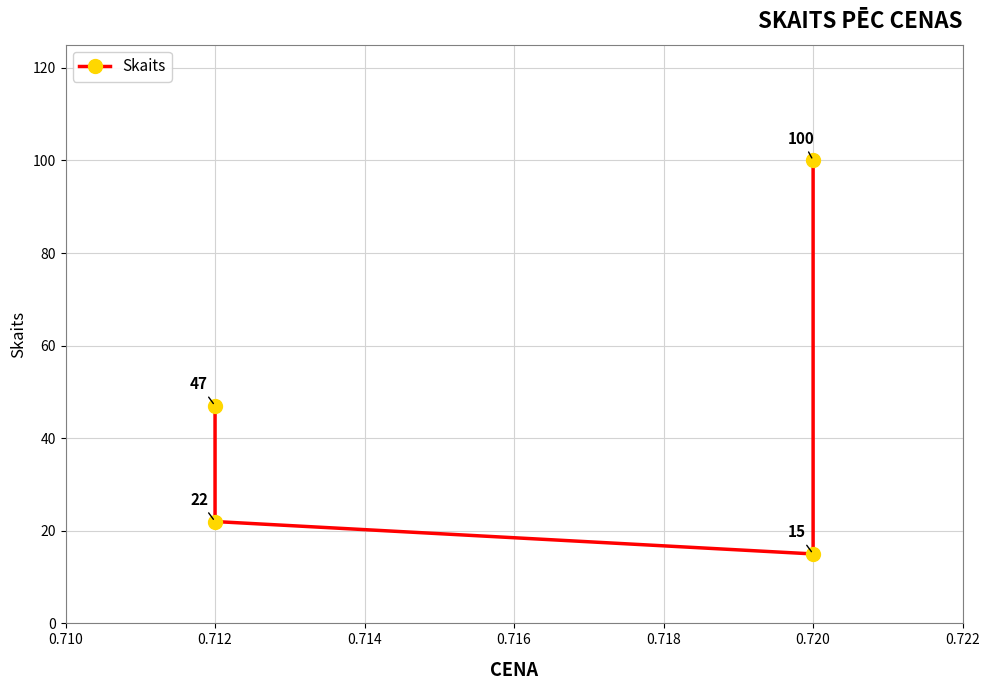

What is the difference between the second highest and second lowest values?

25